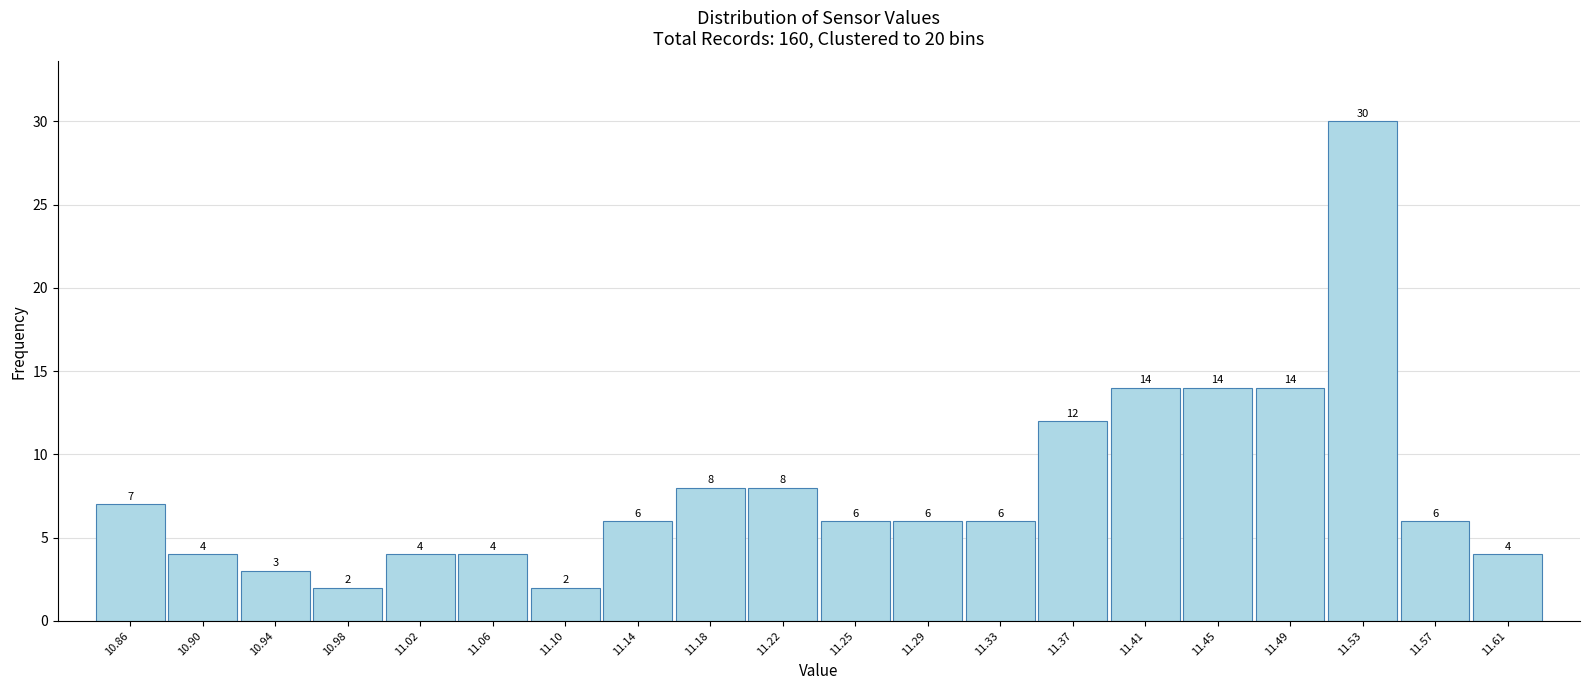

Reading left to right, list all the values displayed in this chart.

7	4	3	2	4	4	2	6	8	8	6	6	6	12	14	14	14	30	6	4